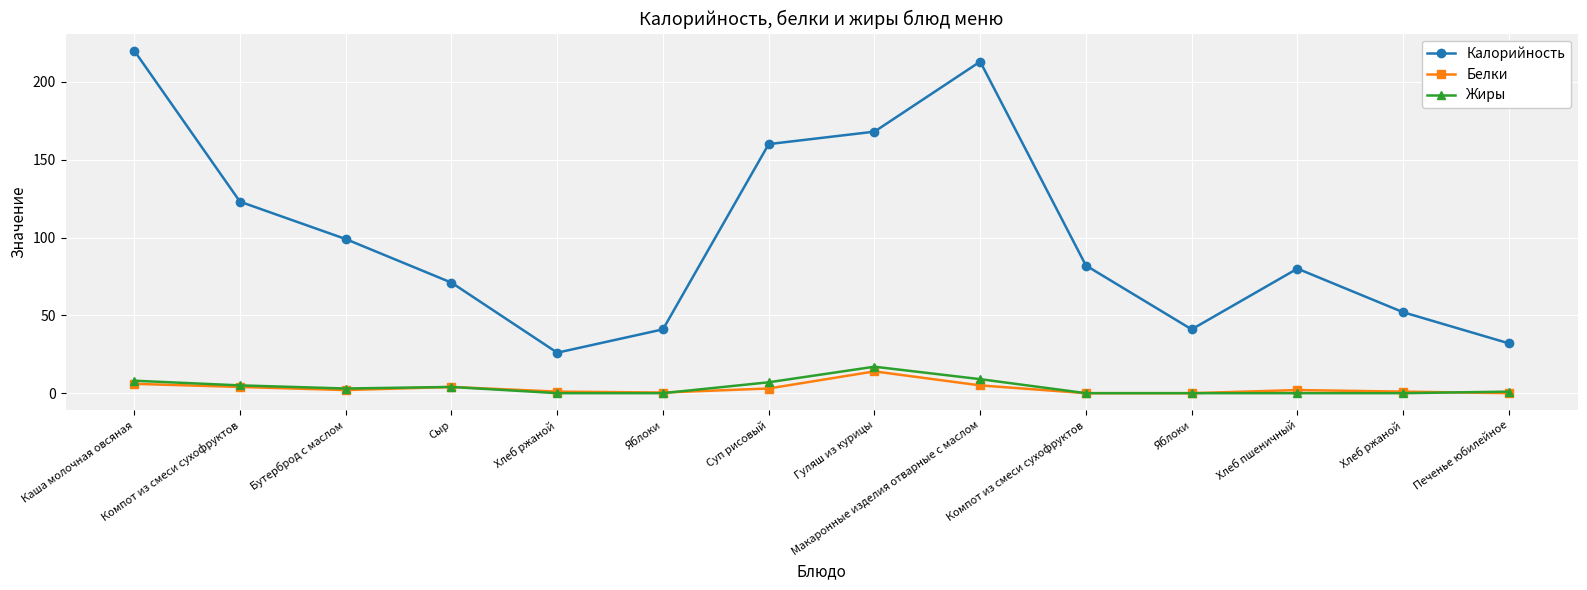

What is the value of the Белки point at the 11th from the left?

0.4